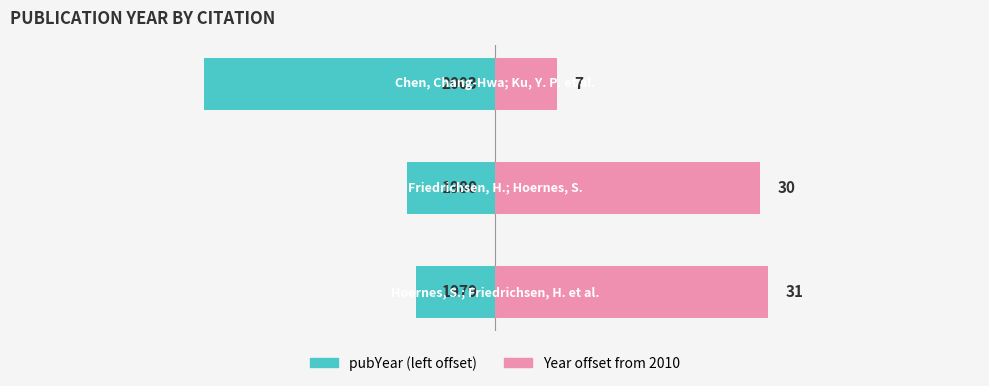

What is the value of the pubYear (left) bar at the 1st from the left?

-9